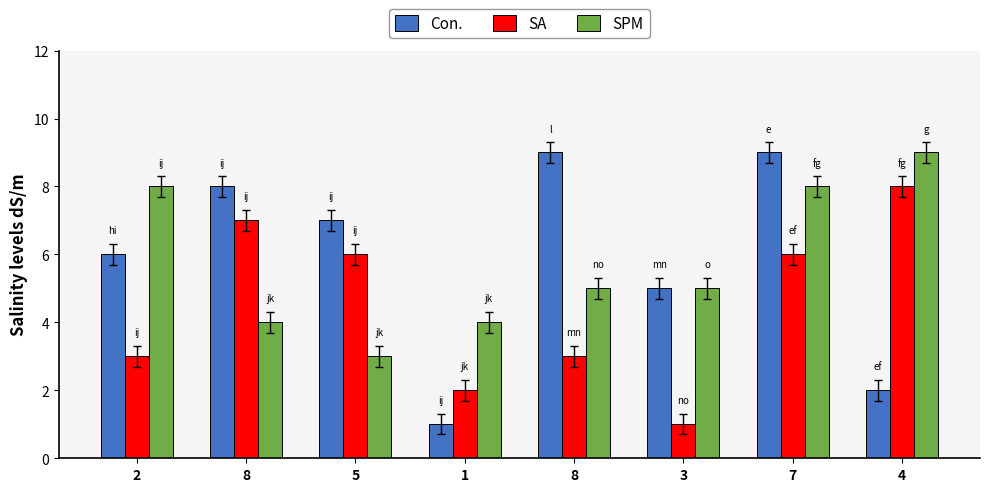

At 7, list the series in order from smallest to largest.

SA, SPM, Con.